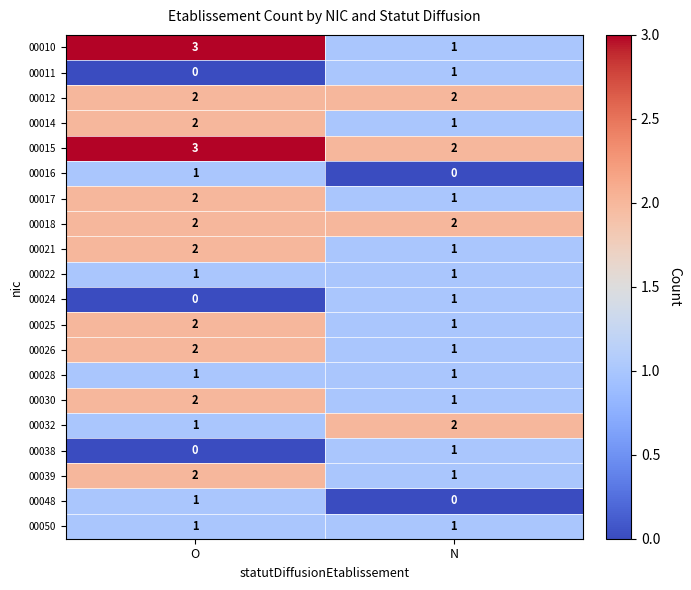

What is the greatest value displayed?

3